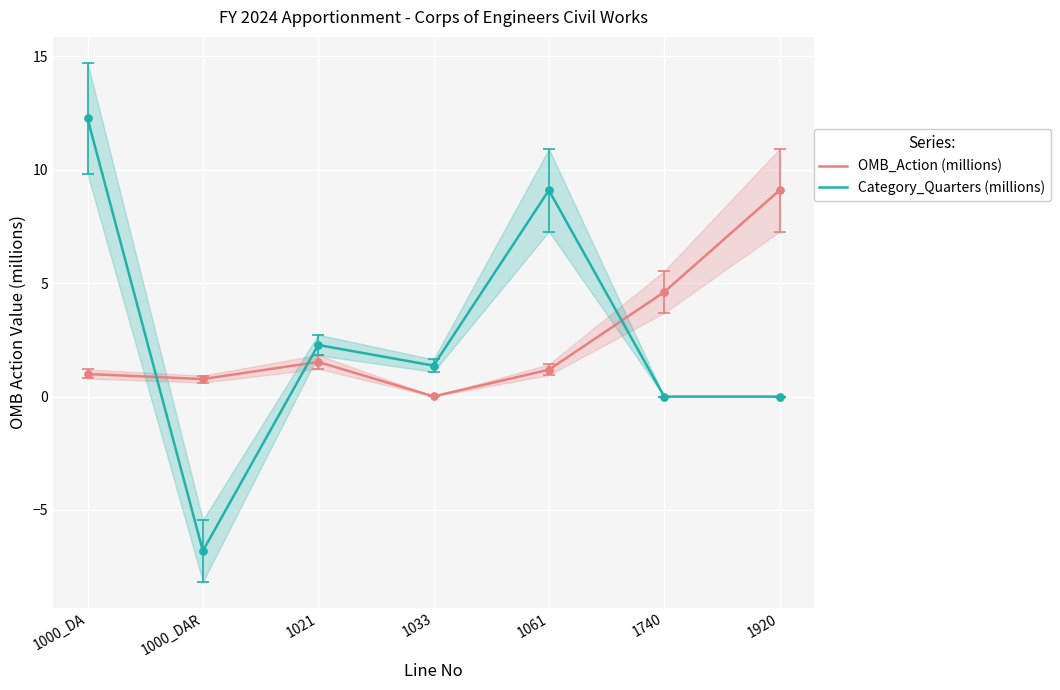

After their last crossing, which series has the higher values: Category_Quarters (millions) or OMB_Action (millions)?

OMB_Action (millions)